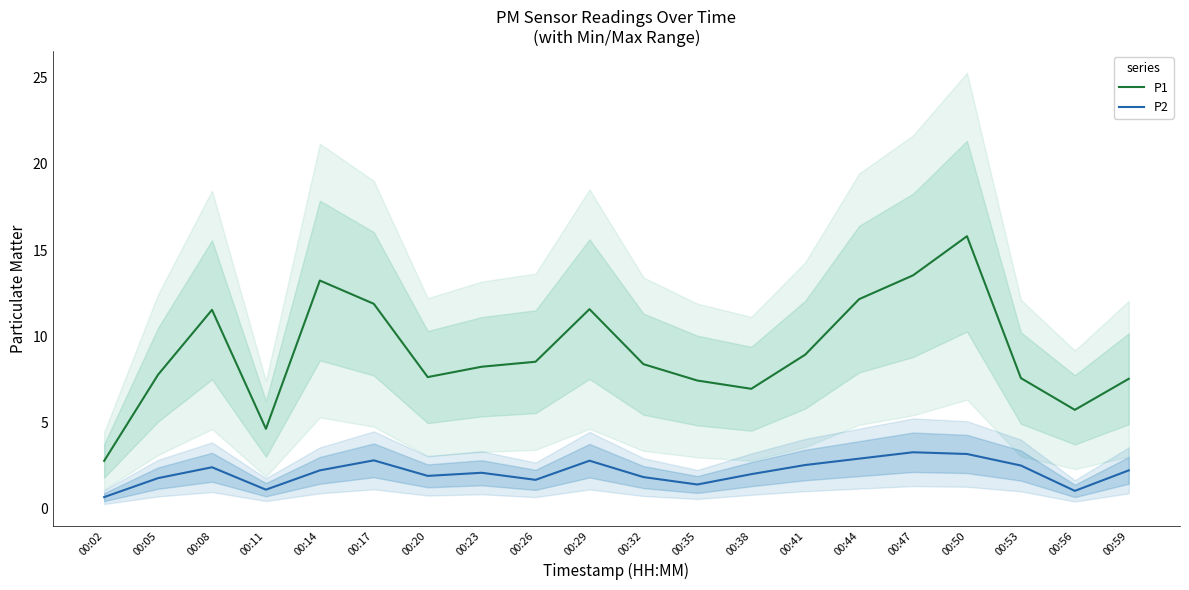

How many lines are shown in the chart?

2